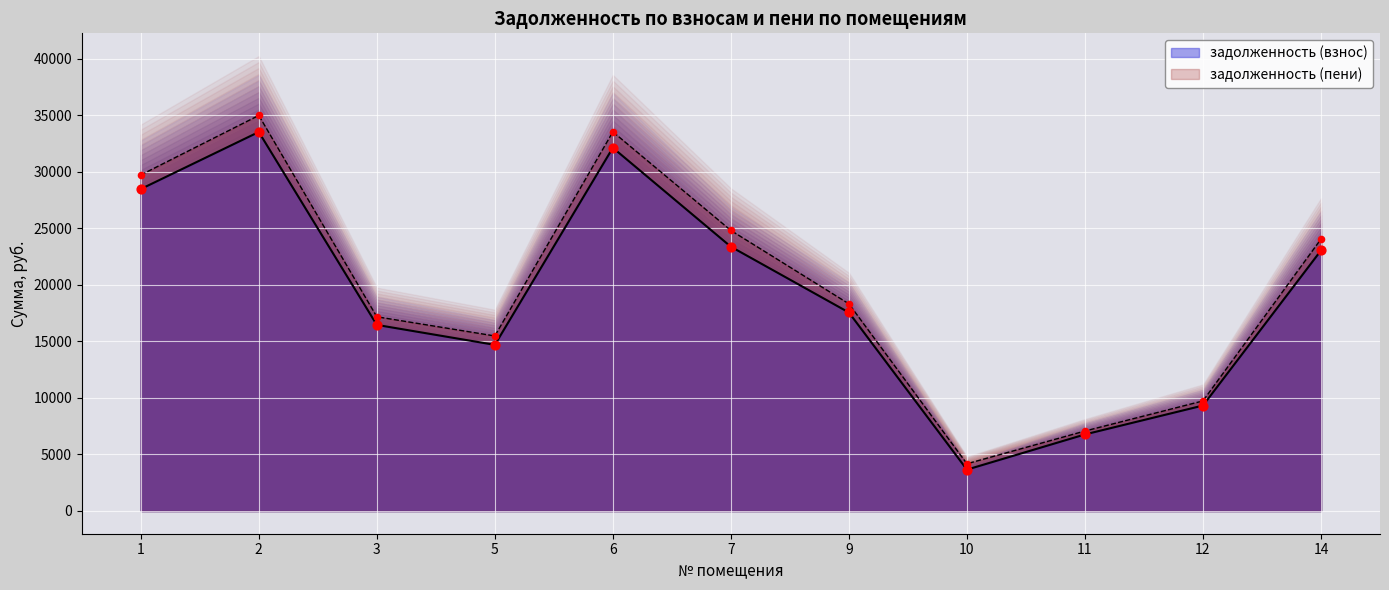

Which series has the largest Y range (max minus min)?

задолженность (пени)